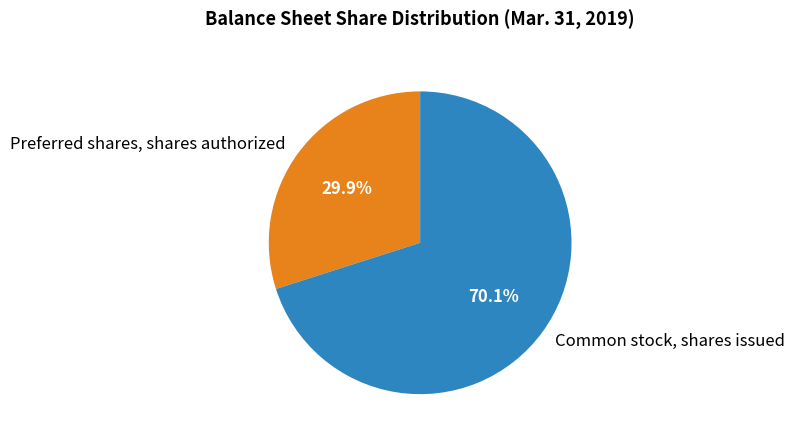

To the nearest percent, what portion does Preferred shares, shares authorized represent?

30%